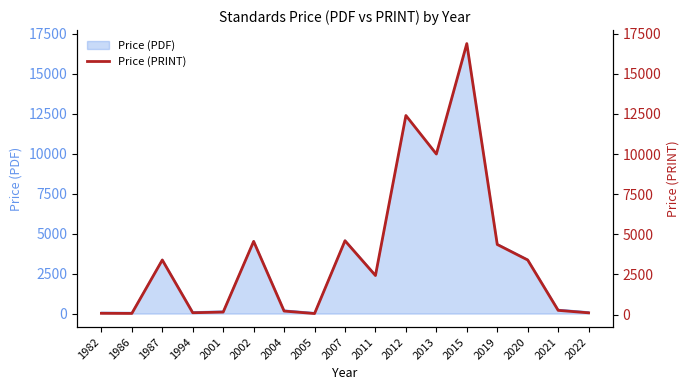

Reading left to right, what are all the values shown in this chart?

1982=81.5	1986=73.2	1987=3400.0	1994=115.0	2001=158.0	2002=4560.0	2004=220.0	2005=65.0	2007=4600.0	2011=2433.3	2012=12400.0	2013=10000.0	2015=16880.0	2019=4366.0	2020=3400.0	2021=264.0	2022=110.8